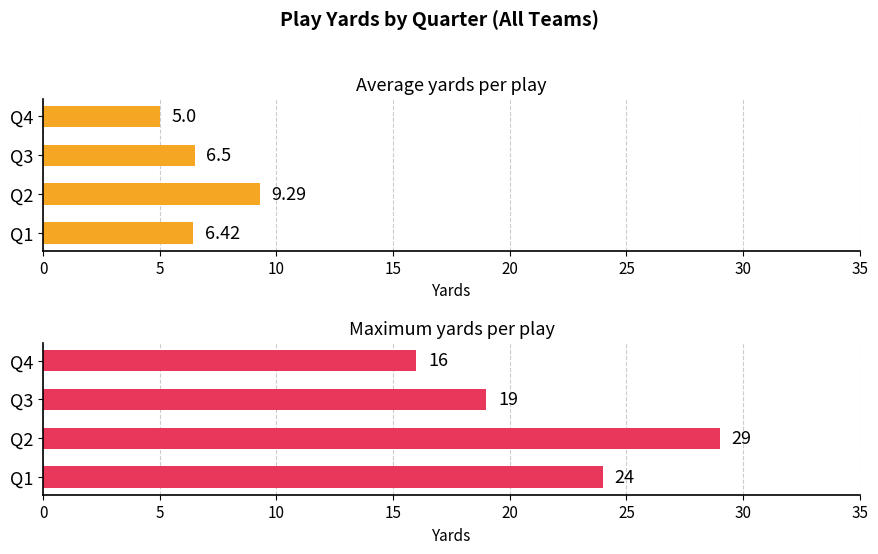

What is the highest value of the Average yards per play series?

9.3